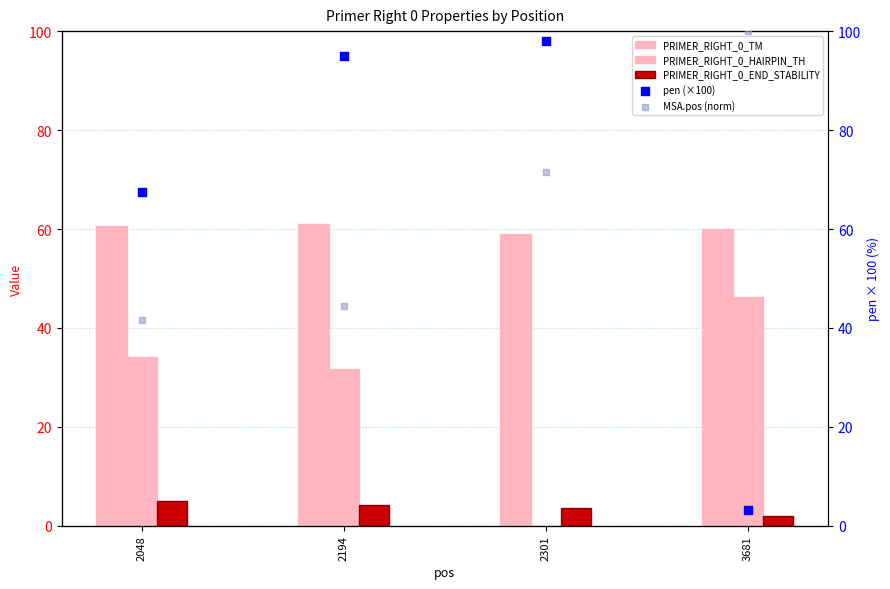

Which series has the largest Y range (max minus min)?

pen (×100)